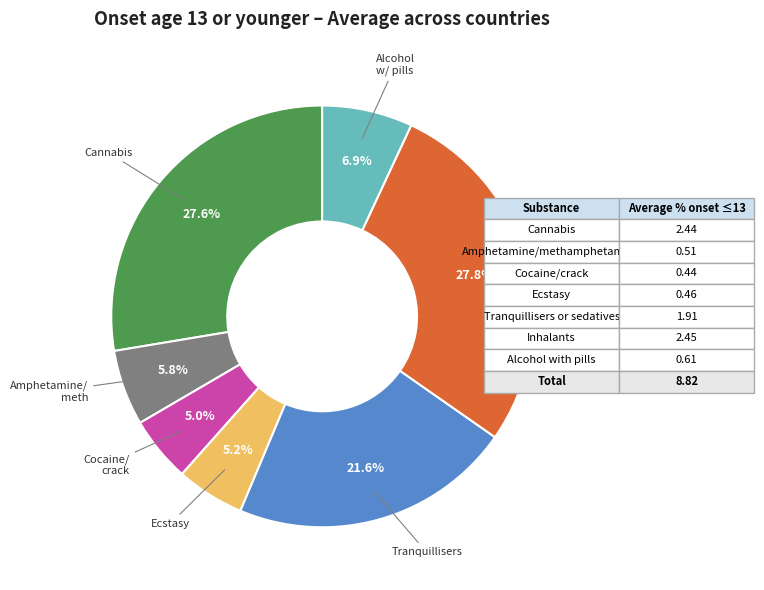

Does any single category account for the majority?

No